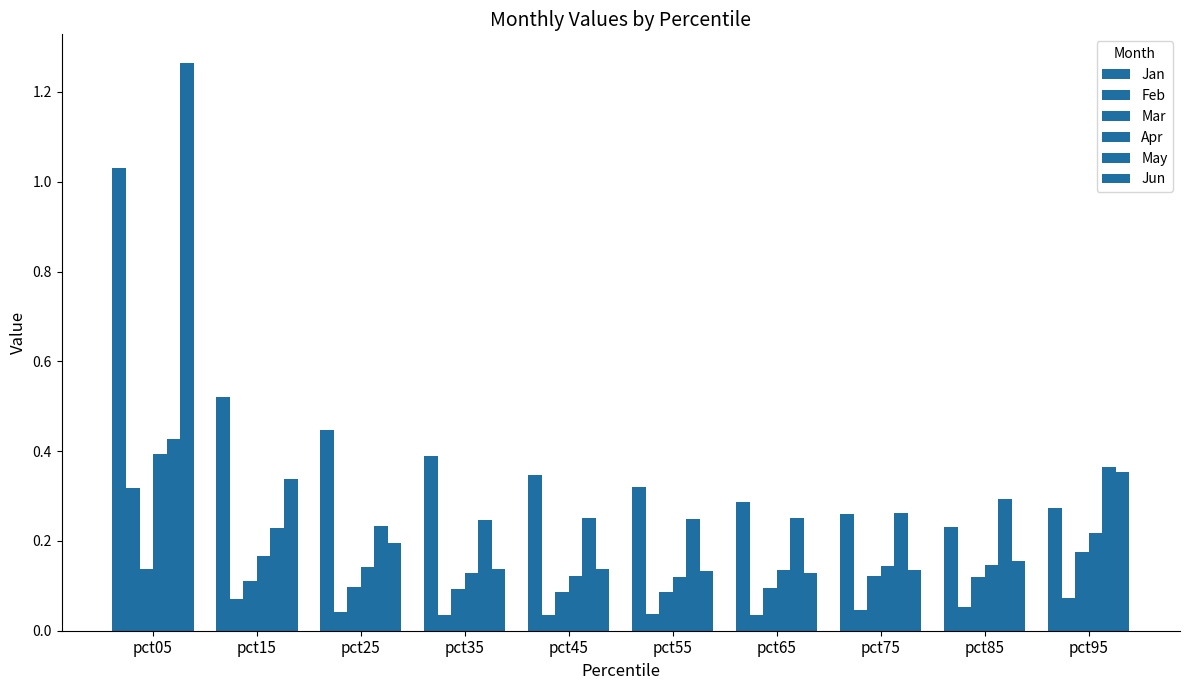

Read the May value at pct25.

0.2